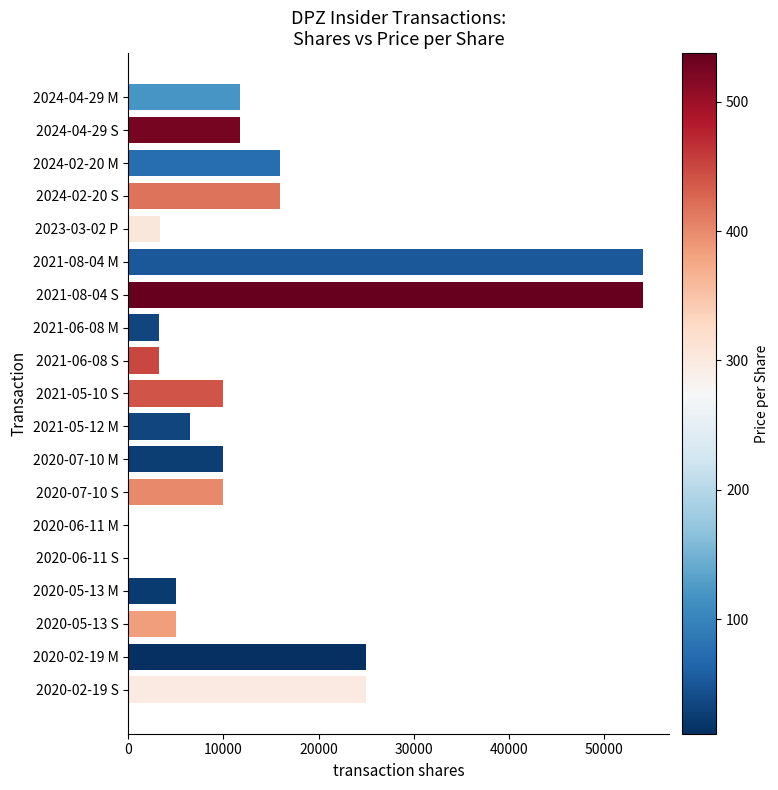

Between 2020-07-10 S and 2021-05-12 M, which is larger?

2020-07-10 S